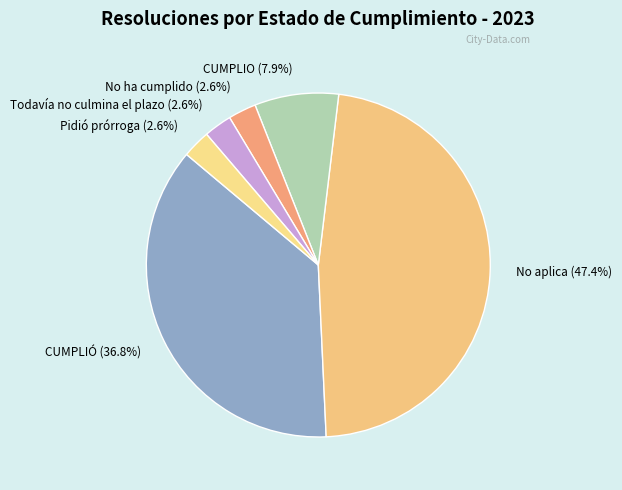

How many slices are in this pie chart?

6